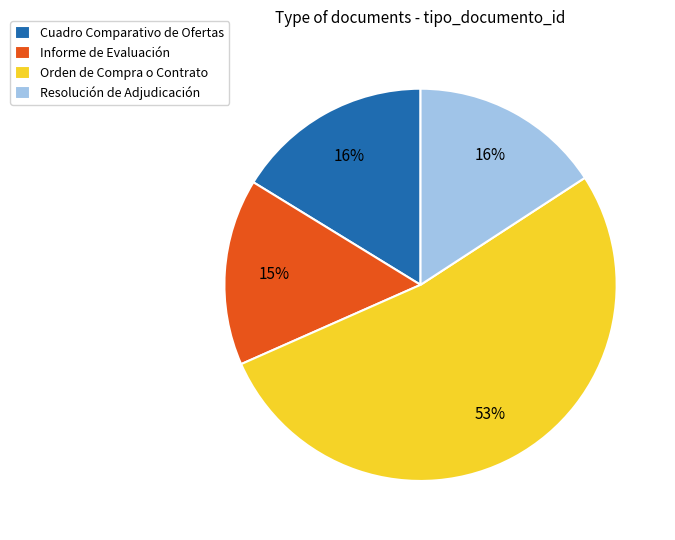

Is the sum of Informe de Evaluación and Orden de Compra o Contrato greater than half?

Yes